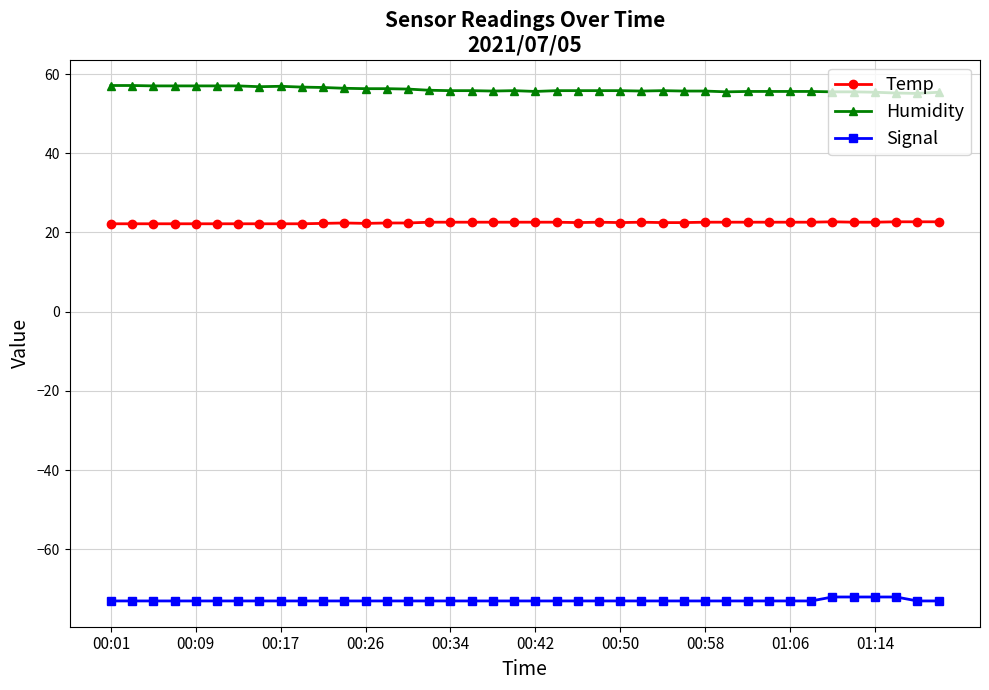

True or false: Humidity has more than 0 interior local peaks.

True